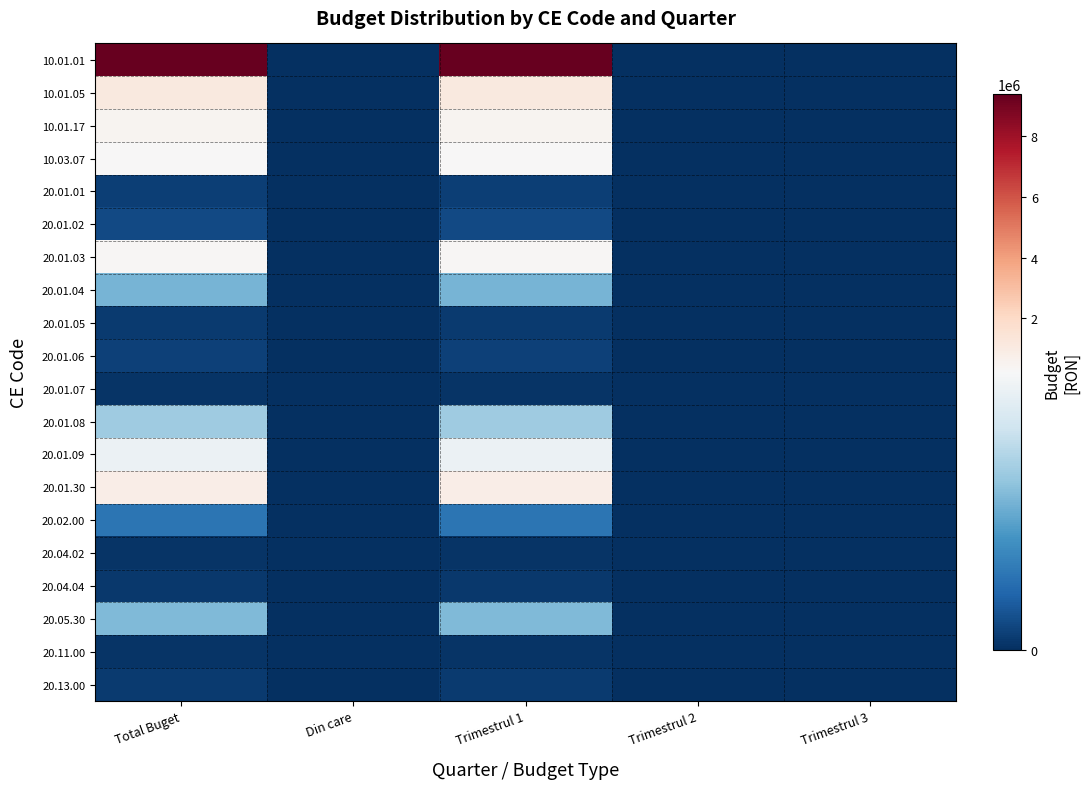

Which series has the largest total across all categories?

10.01.01